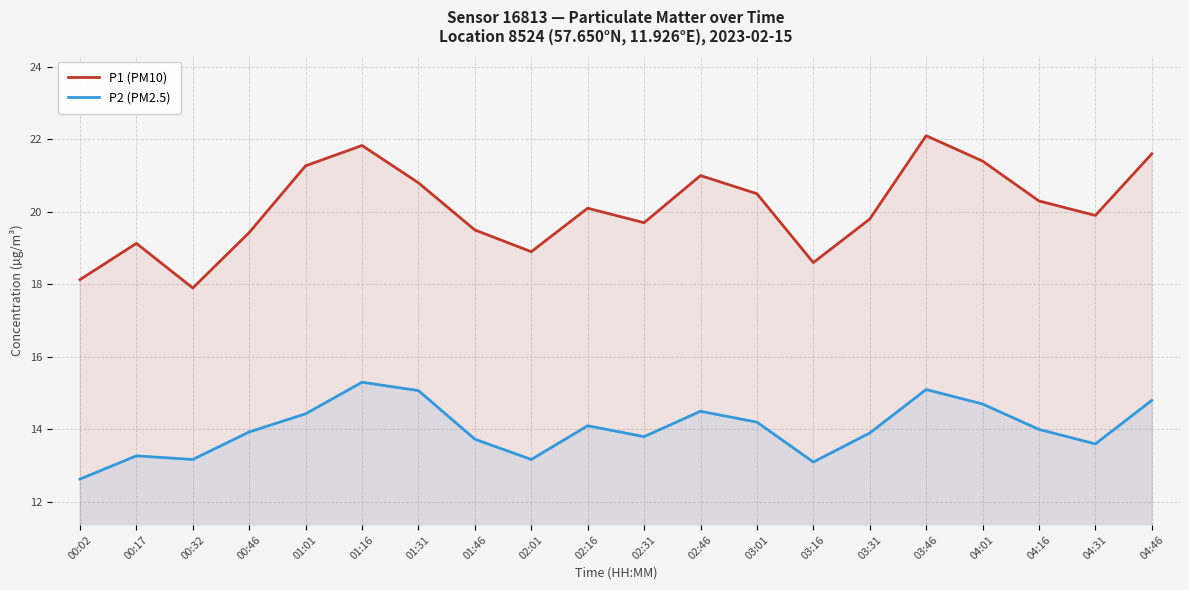

What is the sum of all P2 (PM2.5) values?

280.5